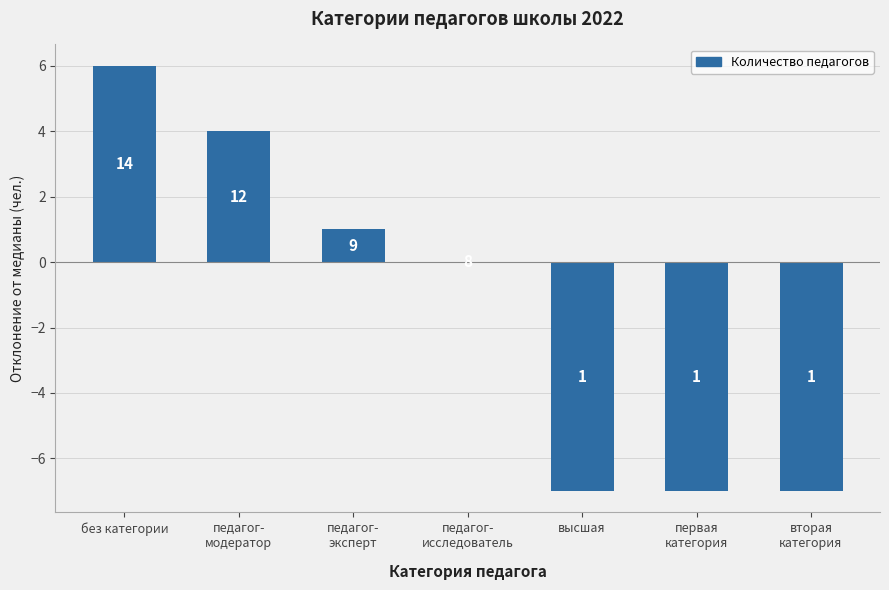

What is the sum of the values at без категории and педагог-
модератор?

10